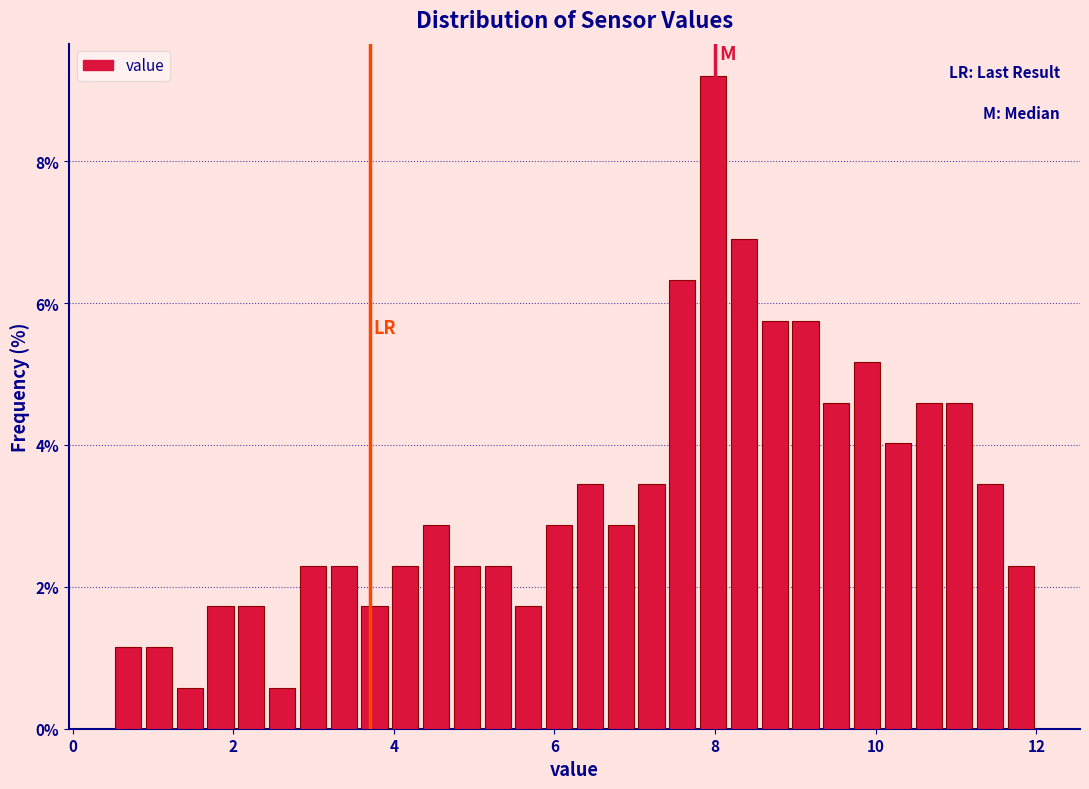

Read against the x-axis, roughly where is the centre of the tallest bar?

8.0